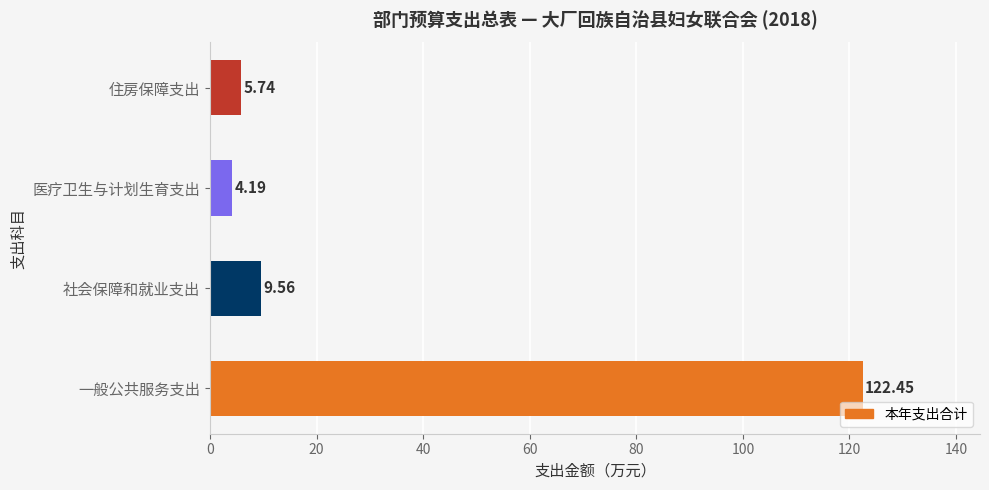

What is the change in value from 一般公共服务支出 to 医疗卫生与计划生育支出?

-118.3